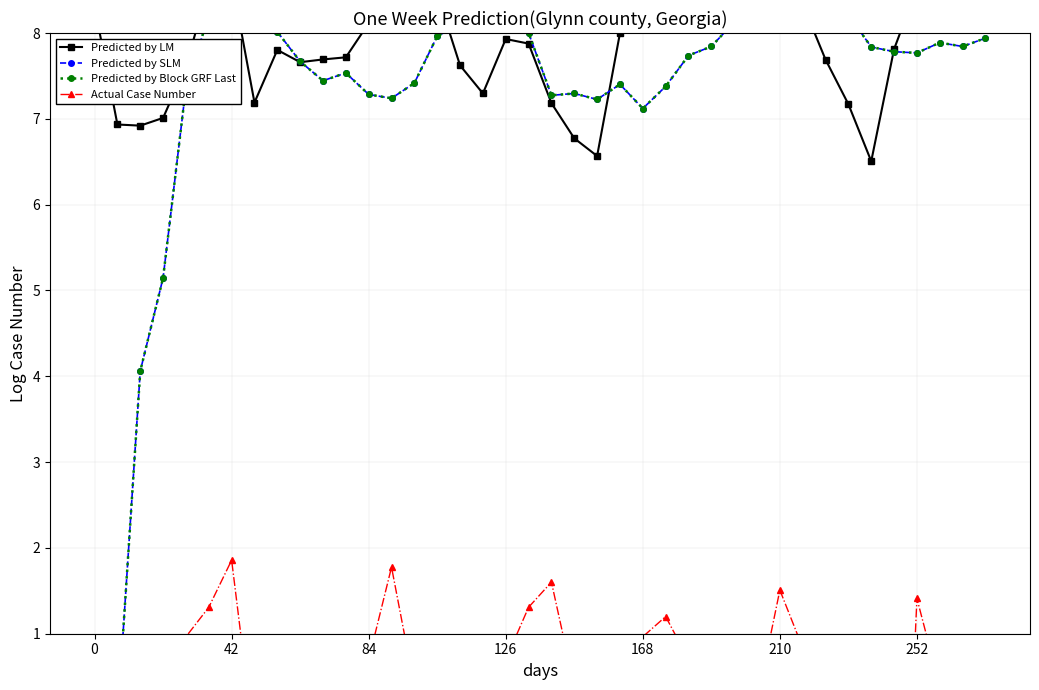

What are all the series names shown in the legend?

Predicted by LM, Predicted by SLM, Predicted by Block GRF Last, Actual Case Number